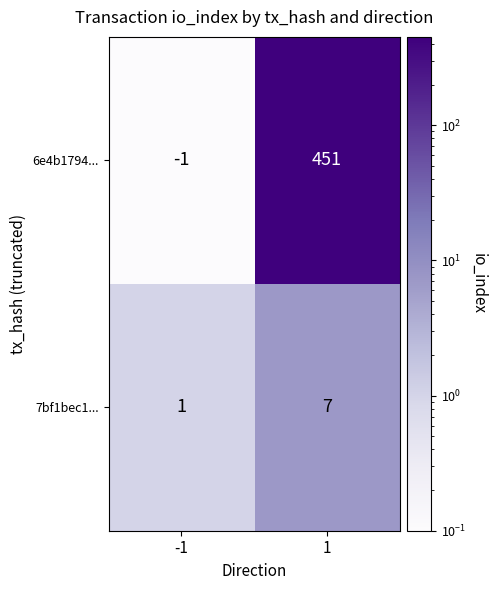

Reading left to right, extract all data points from this chart.

6e4b1794...: -1=-1	1=451
7bf1bec1...: -1=1	1=7